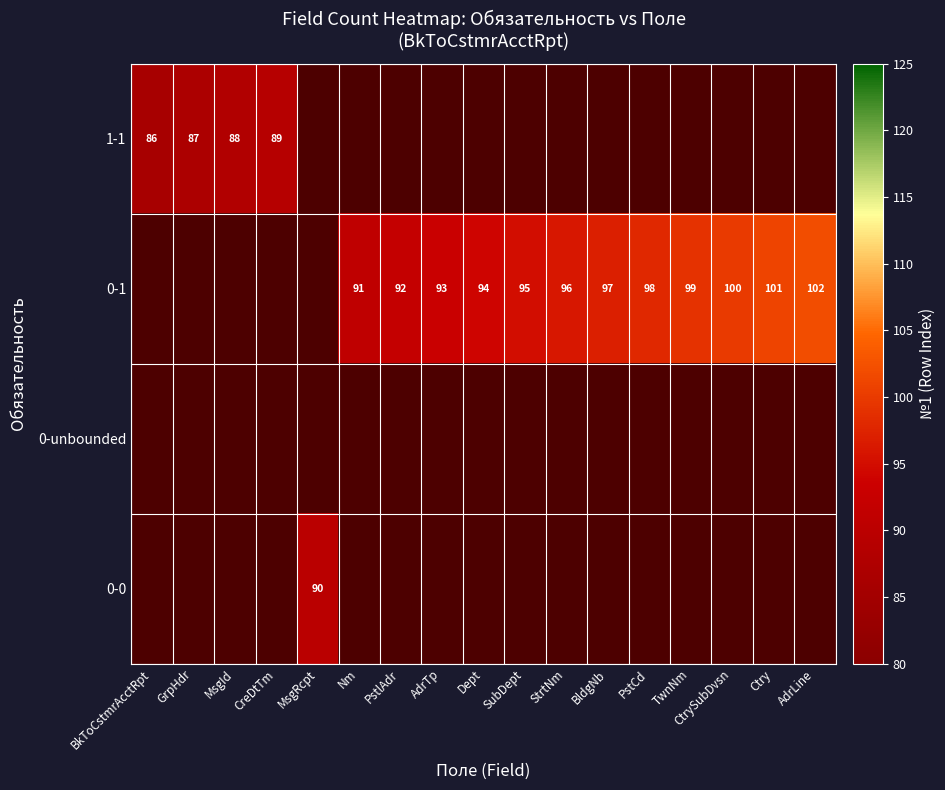

The value of 0-1 at Ctry is 138. True or false?

False